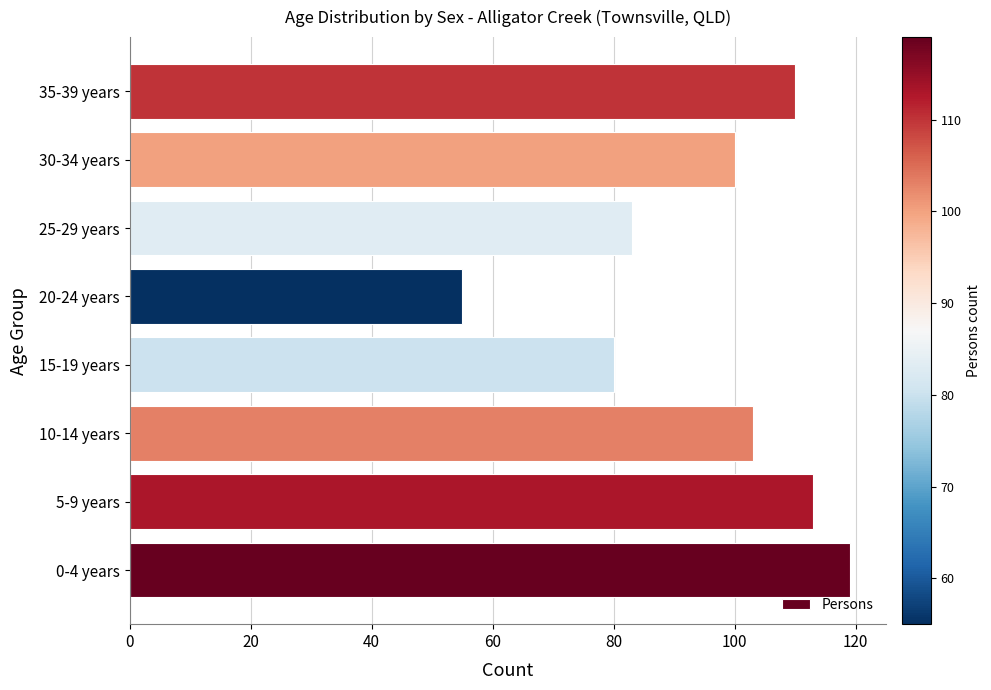

Which has a higher value, 20-24 years or 25-29 years?

25-29 years